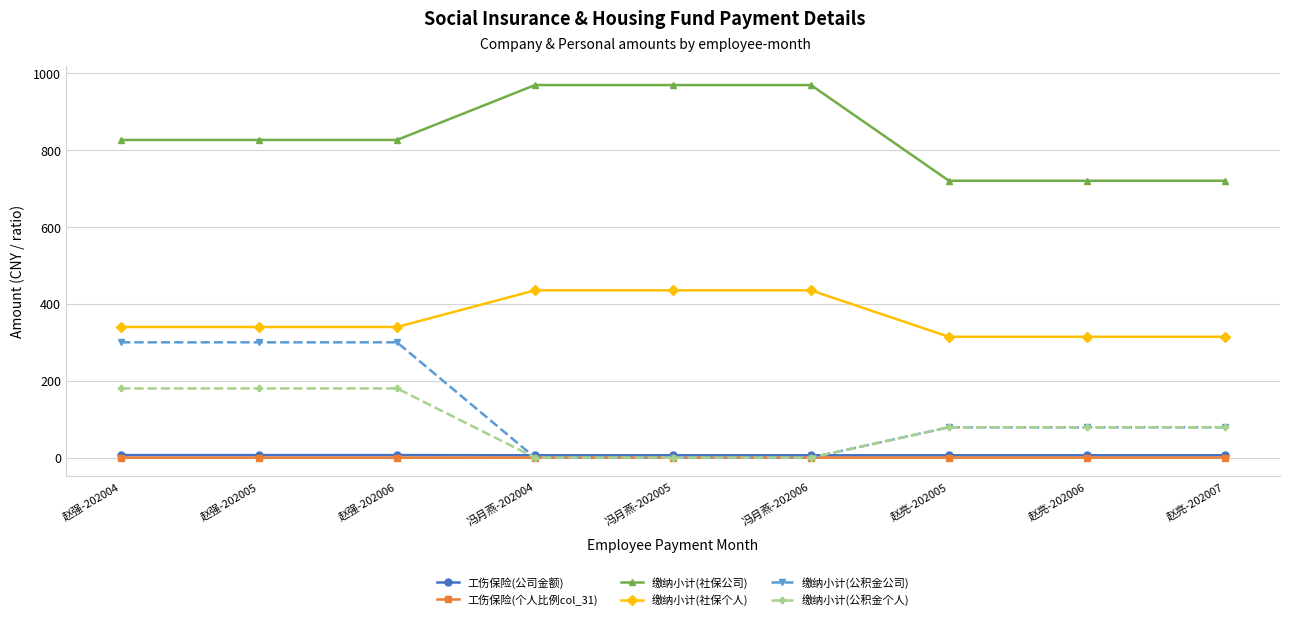

The 缴纳小计(社保个人) series shows 339.9 at 赵强-202006. True or false?

True